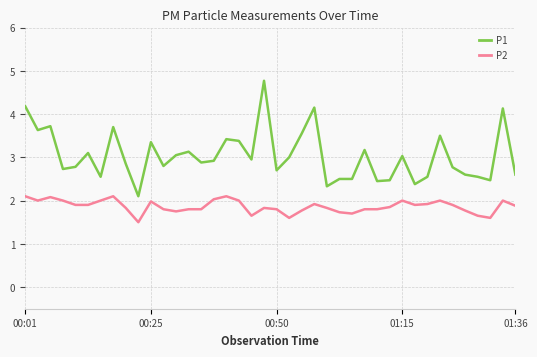

Which series has the largest range (max minus min)?

P1